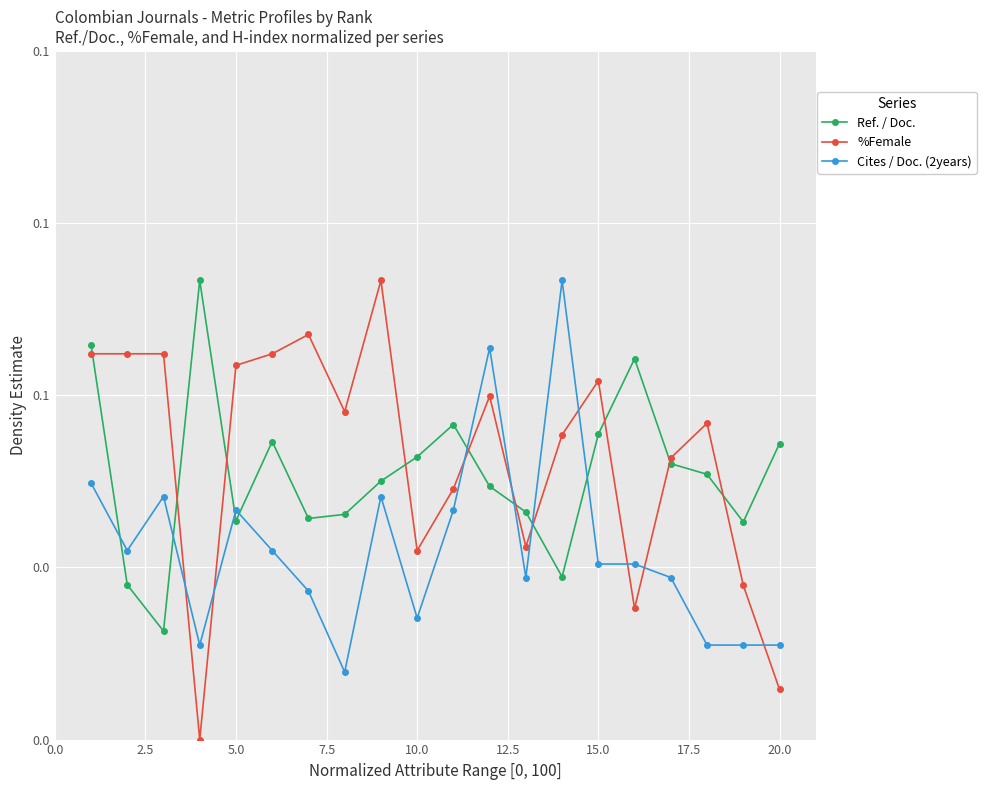

List the series in order of their peak value, lowest first.

Ref. / Doc., %Female, Cites / Doc. (2years)